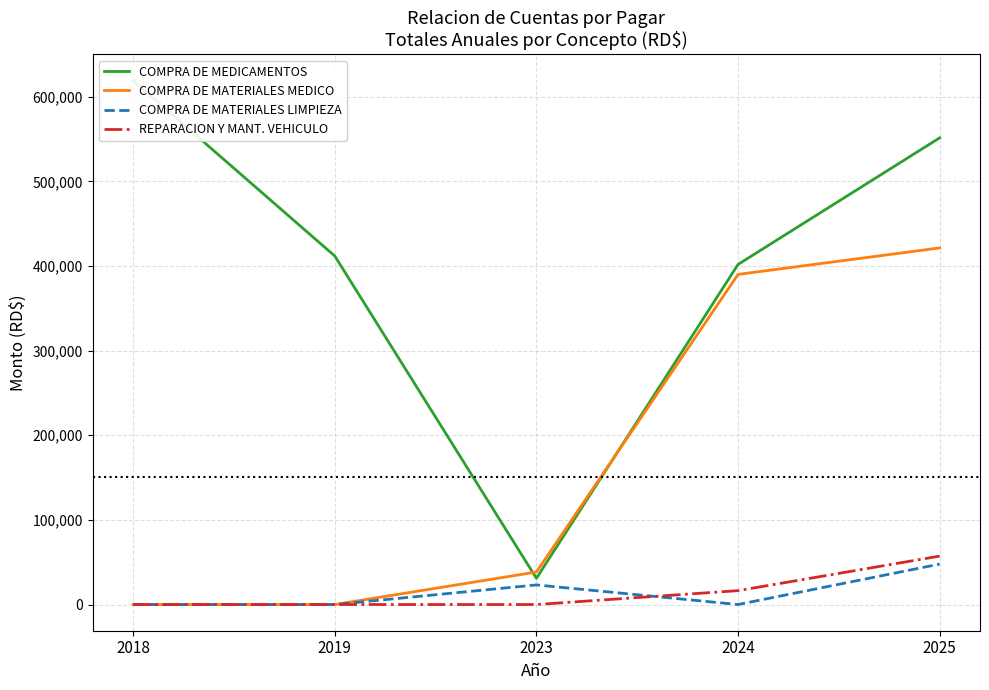

What is the difference between the maximum and minimum values in the COMPRA DE MATERIALES MEDICO series?

421371.8